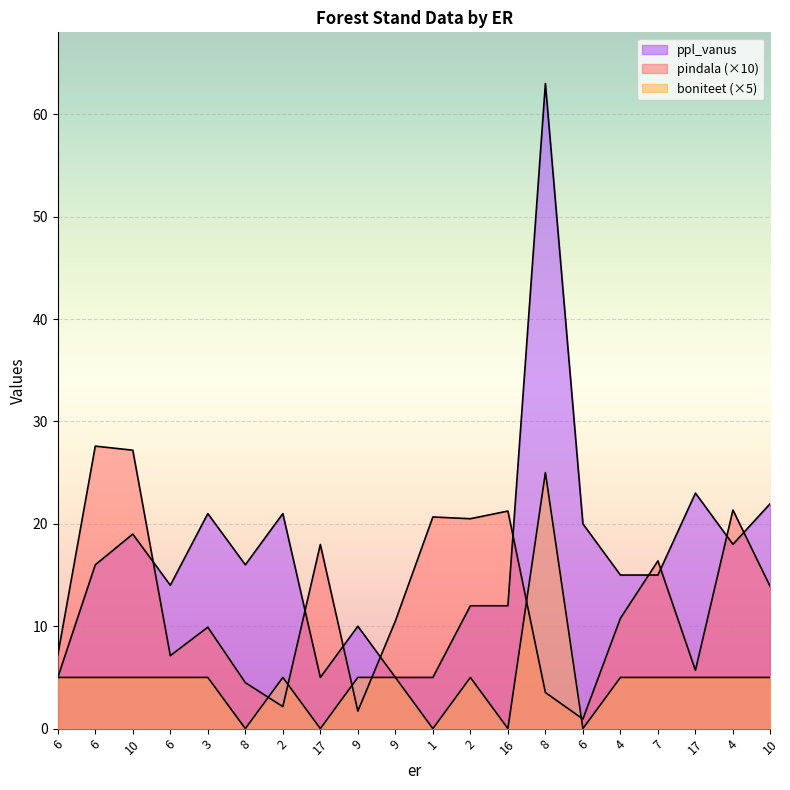

Which label corresponds to the smallest value in the chart?

8